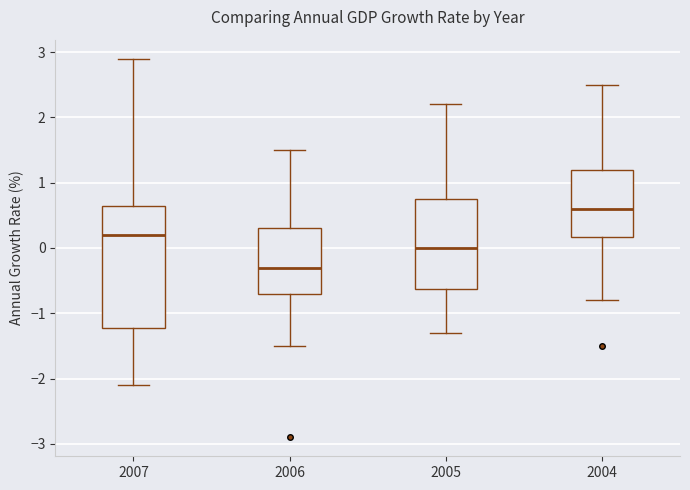

Comparing the boxes themselves (not the whiskers), which one is the tallest?

2007